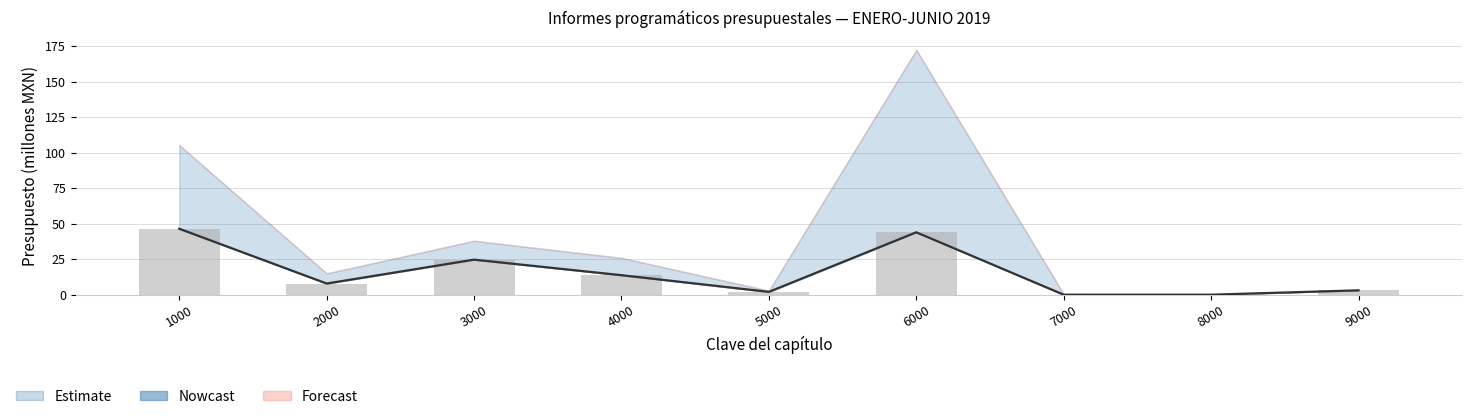

How many data points does each series have?

9